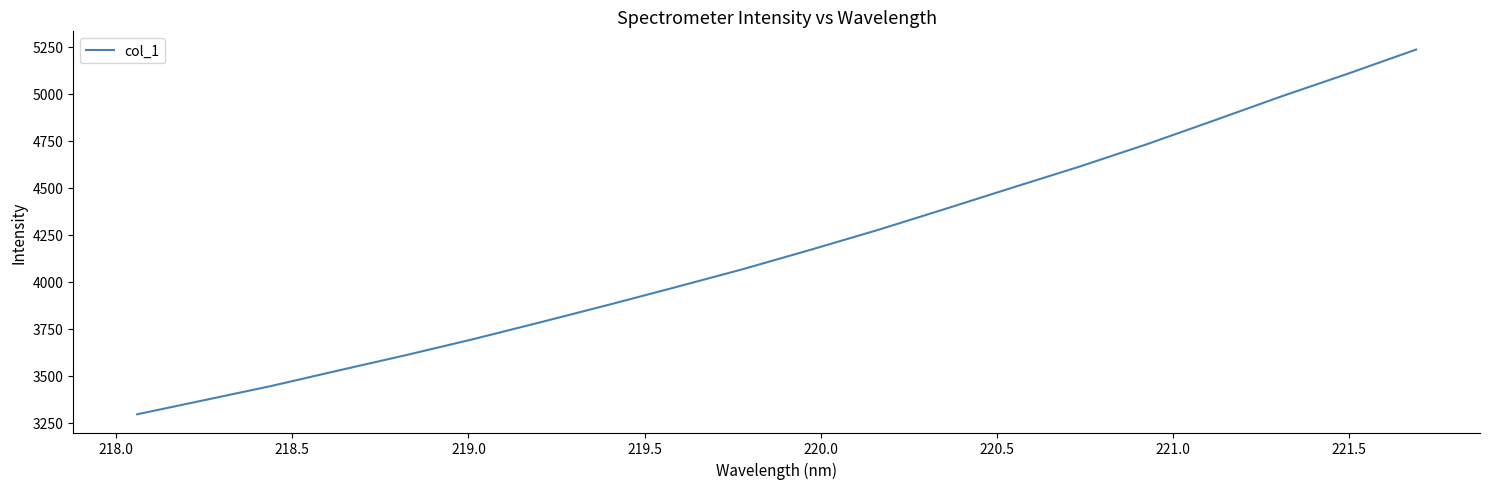

What is the smallest value displayed?

3294.6